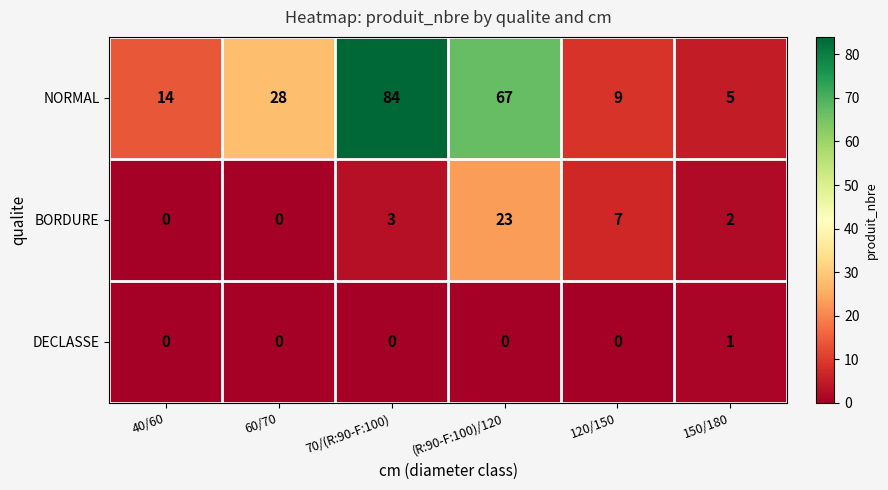

Which series has the largest total across all categories?

NORMAL